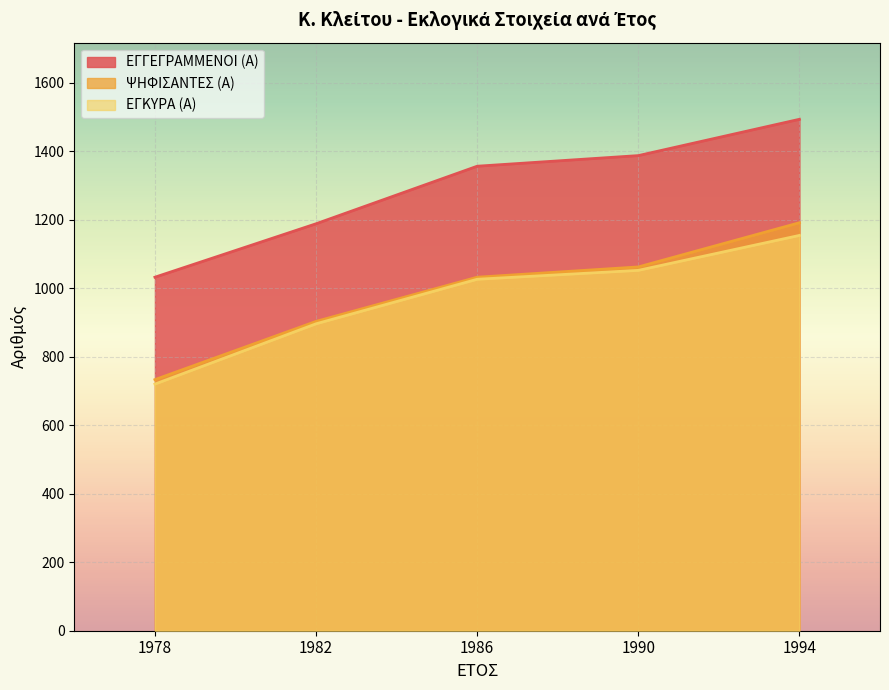

Does the chart display data point markers on the line(s)?

No